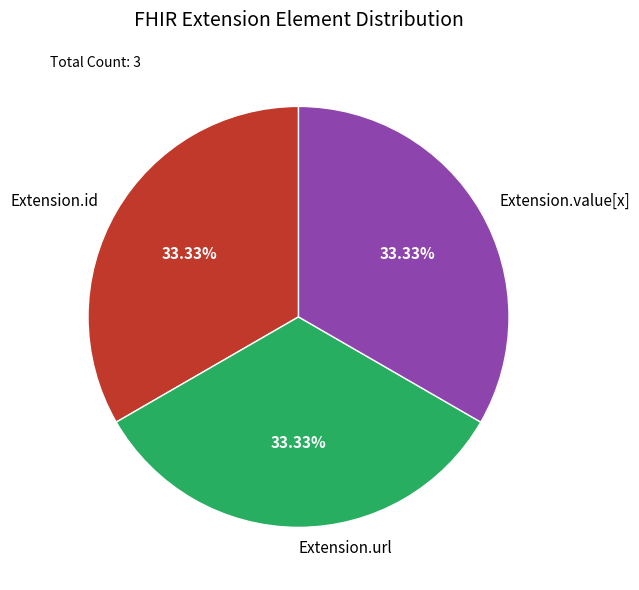

Do Extension.value[x] and Extension.id together represent more than half of the pie?

Yes